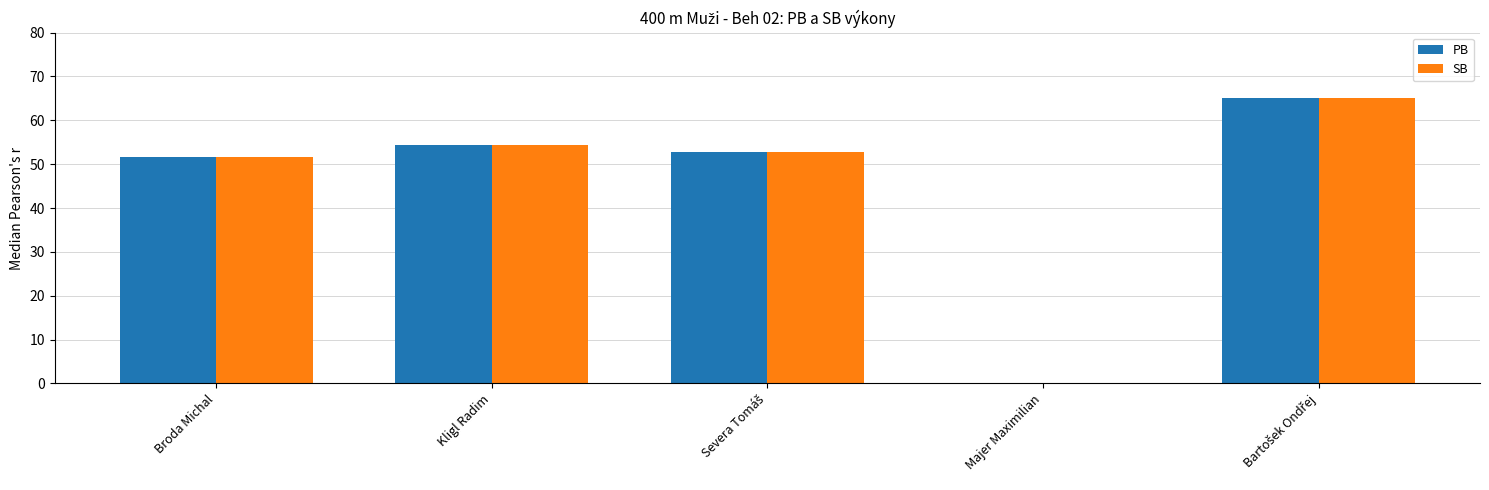

How many groups of bars are there?

5